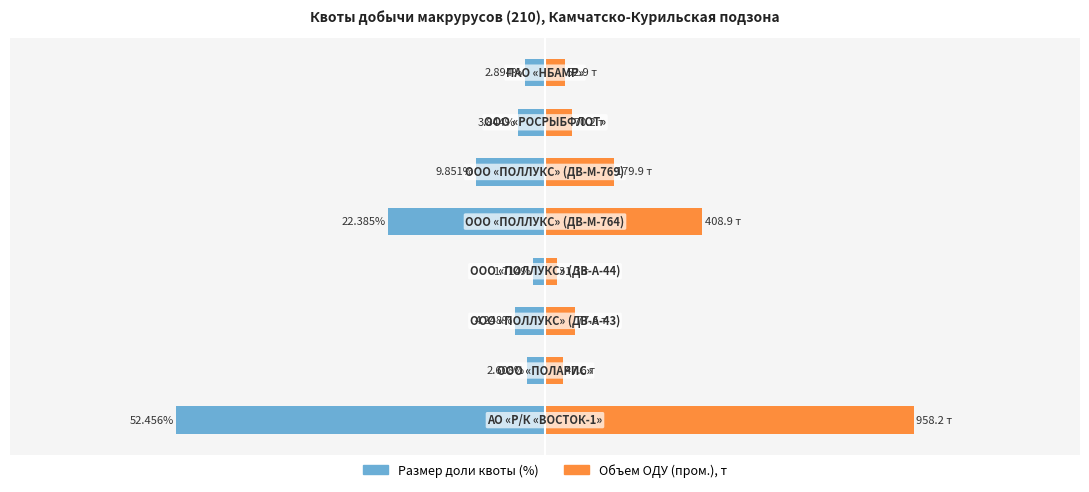

Are the bars horizontal?

Yes